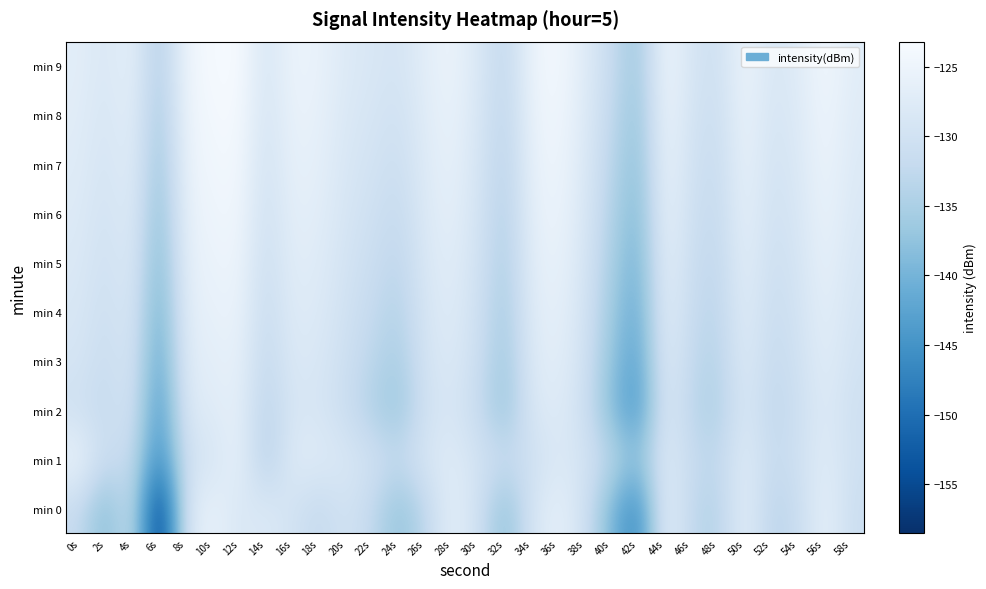

Reading left to right, what are all the values shown in this chart?

min 0: 0s=-131.8	2s=-139.2	4s=-130.8	6s=-158.5	8s=-129.0	10s=-125.6	12s=-128.7	14s=-128.0	16s=-129.8	18s=-132.3	20s=-129.7	22s=-132.4	24s=-137.6	26s=-132.9	28s=-126.4	30s=-130.3	32s=-138.3	34s=-129.2	36s=-126.1	38s=-130.3	40s=-139.7	42s=-147.0	44s=-126.1	46s=-133.0	48s=-134.0	50s=-126.6	52s=-133.5	54s=-131.6	56s=-126.1	58s=-131.1
min 1: 0s=-125.2	2s=-131.6	4s=-131.3	6s=-147.0	8s=-130.0	10s=-129.4	12s=-125.5	14s=-134.9	16s=-127.5	18s=-127.5	20s=-128.5	22s=-130.1	24s=-132.2	26s=-128.9	28s=-127.3	30s=-129.8	32s=-131.5	34s=-130.7	36s=-128.1	38s=-129.4	40s=-133.2	42s=-138.1	44s=-127.5	46s=-131.8	48s=-132.9	50s=-127.2	52s=-132.0	54s=-130.5	56s=-127.1	58s=-130.3
min 2: 0s=-130.5	2s=-132.1	4s=-129.3	6s=-145.2	8s=-128.1	10s=-127.5	12s=-126.3	14s=-133.7	16s=-128.9	18s=-129.1	20s=-131.2	22s=-134.5	24s=-136.8	26s=-130.2	28s=-128.7	30s=-131.9	32s=-137.3	34s=-128.5	36s=-127.4	38s=-130.8	40s=-138.9	42s=-144.6	44s=-127.8	46s=-133.4	48s=-134.7	50s=-128.3	52s=-132.8	54s=-130.9	56s=-127.6	58s=-130.5
min 3: 0s=-129.2	2s=-131.5	4s=-128.8	6s=-143.1	8s=-127.3	10s=-126.8	12s=-125.9	14s=-132.6	16s=-128.1	18s=-128.6	20s=-130.7	22s=-133.2	24s=-135.4	26s=-129.5	28s=-127.9	30s=-131.1	32s=-136.5	34s=-127.8	36s=-126.7	38s=-130.1	40s=-137.6	42s=-143.1	44s=-127.1	46s=-132.7	48s=-133.9	50s=-127.6	52s=-132.1	54s=-130.3	56s=-127.0	58s=-129.8
min 4: 0s=-128.7	2s=-130.9	4s=-128.3	6s=-141.5	8s=-126.8	10s=-126.1	12s=-125.4	14s=-131.8	16s=-127.5	18s=-128.0	20s=-130.1	22s=-132.1	24s=-134.2	26s=-129.0	28s=-127.4	30s=-130.6	32s=-135.8	34s=-127.3	36s=-126.2	38s=-129.6	40s=-136.4	42s=-141.8	44s=-126.6	46s=-132.0	48s=-133.3	50s=-127.1	52s=-131.5	54s=-129.8	56s=-126.5	58s=-129.3
min 5: 0s=-128.2	2s=-130.4	4s=-127.8	6s=-140.0	8s=-126.3	10s=-125.5	12s=-124.9	14s=-131.1	16s=-127.0	18s=-127.5	20s=-129.6	22s=-131.2	24s=-133.1	26s=-128.5	28s=-126.9	30s=-130.1	32s=-135.1	34s=-126.8	36s=-125.7	38s=-129.1	40s=-135.3	42s=-140.6	44s=-126.1	46s=-131.4	48s=-132.7	50s=-126.6	52s=-130.9	54s=-129.3	56s=-126.0	58s=-128.8
min 6: 0s=-127.8	2s=-129.9	4s=-127.3	6s=-138.7	8s=-125.9	10s=-125.0	12s=-124.4	14s=-130.5	16s=-126.5	18s=-127.0	20s=-129.1	22s=-130.4	24s=-132.1	26s=-128.0	28s=-126.4	30s=-129.6	32s=-134.5	34s=-126.3	36s=-125.2	38s=-128.6	40s=-134.3	42s=-139.5	44s=-125.6	46s=-130.8	48s=-132.1	50s=-126.1	52s=-130.3	54s=-128.8	56s=-125.5	58s=-128.3
min 7: 0s=-127.4	2s=-129.4	4s=-126.9	6s=-137.5	8s=-125.5	10s=-124.5	12s=-124.0	14s=-130.0	16s=-126.0	18s=-126.5	20s=-128.7	22s=-129.7	24s=-131.1	26s=-127.6	28s=-126.0	30s=-129.2	32s=-133.9	34s=-125.9	36s=-124.8	38s=-128.2	40s=-133.4	42s=-138.5	44s=-125.2	46s=-130.3	48s=-131.6	50s=-125.7	52s=-129.8	54s=-128.3	56s=-125.1	58s=-127.9
min 8: 0s=-127.1	2s=-129.0	4s=-126.5	6s=-136.4	8s=-125.1	10s=-124.1	12s=-123.6	14s=-129.5	16s=-125.6	18s=-126.1	20s=-128.3	22s=-129.1	24s=-130.3	26s=-127.2	28s=-125.6	30s=-128.8	32s=-133.3	34s=-125.5	36s=-124.4	38s=-127.8	40s=-132.6	42s=-137.6	44s=-124.8	46s=-129.8	48s=-131.1	50s=-125.3	52s=-129.3	54s=-127.9	56s=-124.7	58s=-127.5
min 9: 0s=-126.8	2s=-128.6	4s=-126.1	6s=-135.4	8s=-124.8	10s=-123.7	12s=-123.2	14s=-129.1	16s=-125.2	18s=-125.7	20s=-127.9	22s=-128.6	24s=-129.5	26s=-126.8	28s=-125.2	30s=-128.4	32s=-132.8	34s=-125.1	36s=-124.0	38s=-127.4	40s=-131.9	42s=-136.8	44s=-124.4	46s=-129.3	48s=-130.6	50s=-124.9	52s=-128.8	54s=-127.5	56s=-124.3	58s=-127.1